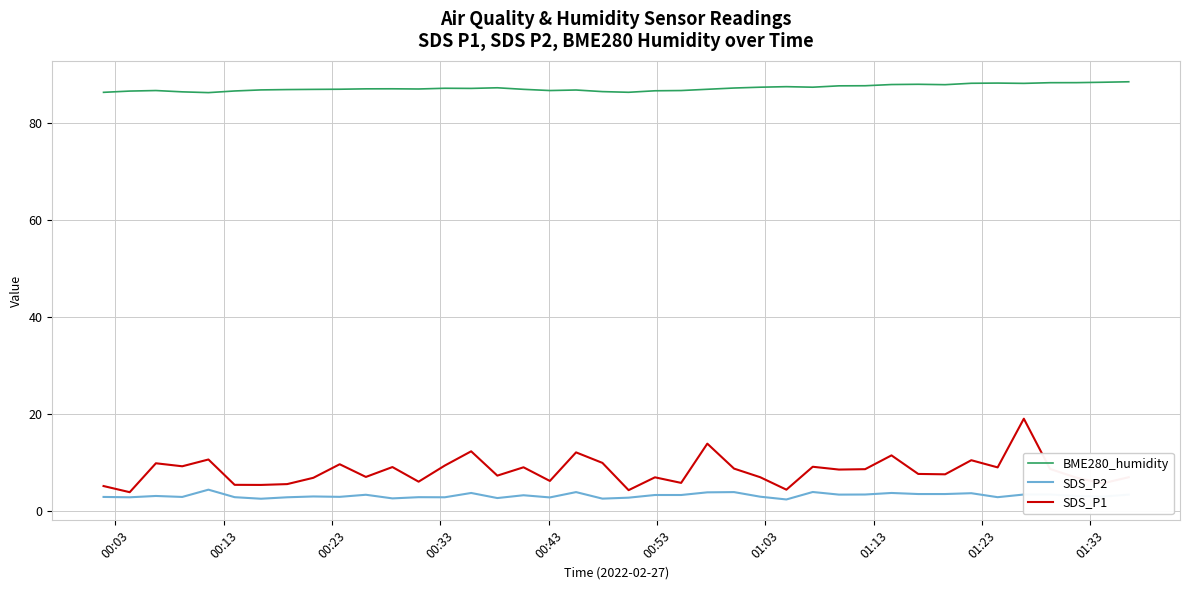

What is the difference between the maximum and minimum values in the BME280_humidity series?

2.2